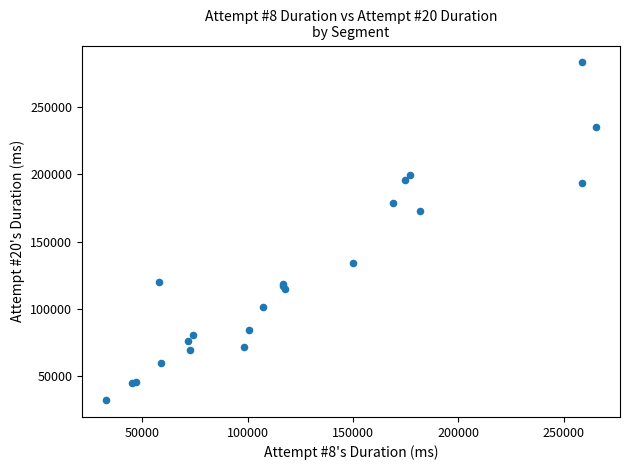

What Y value in the scatter plot is closest to 157601?

172957